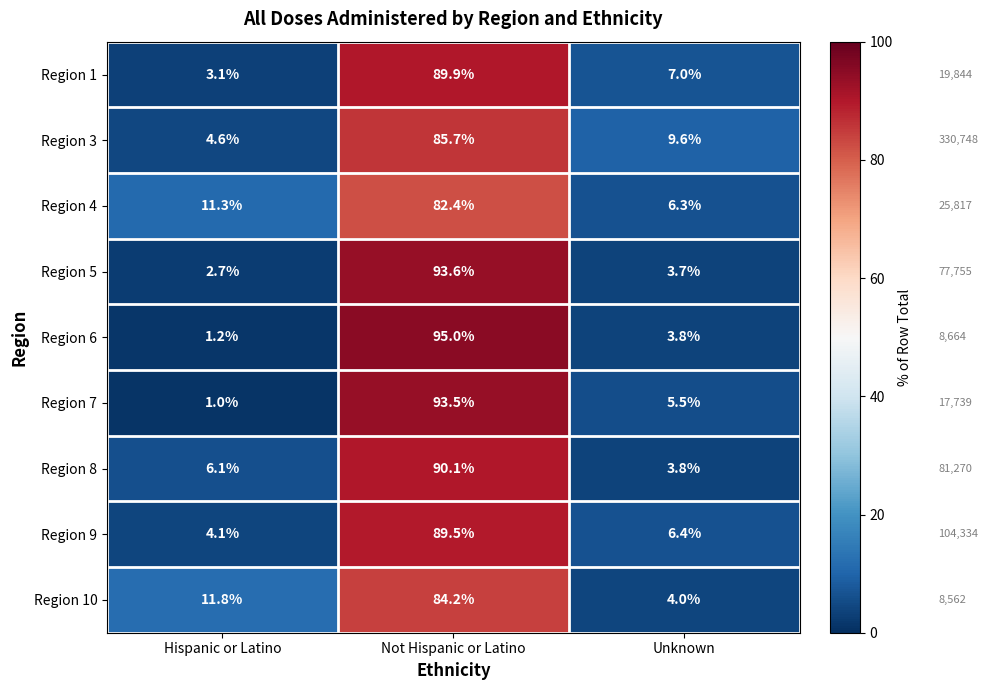

What is the total value across all series at Unknown?

50.1